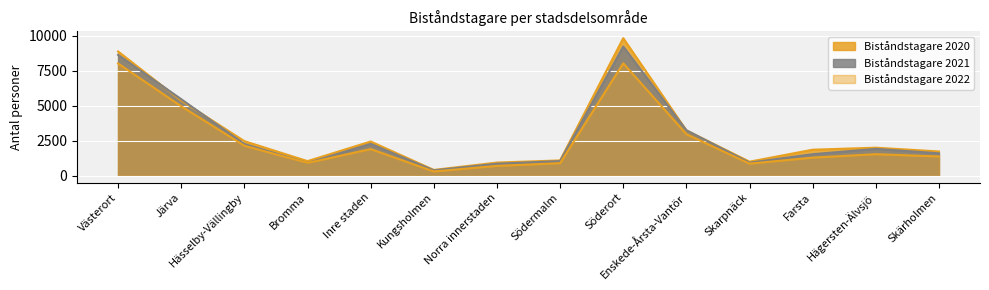

What is the label of the 1st point from the right?

Skärholmen